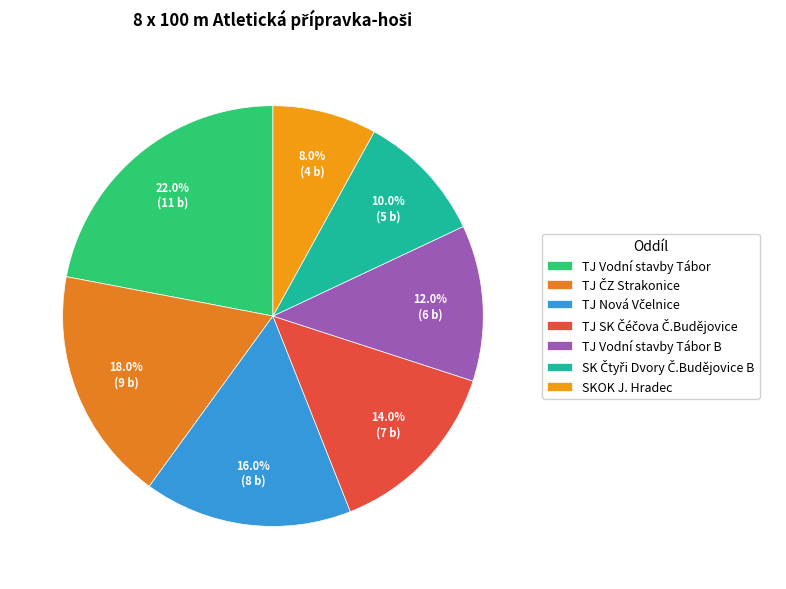

The TJ SK Čéčova Č.Budějovice slice represents 20% of the pie. True or false?

False